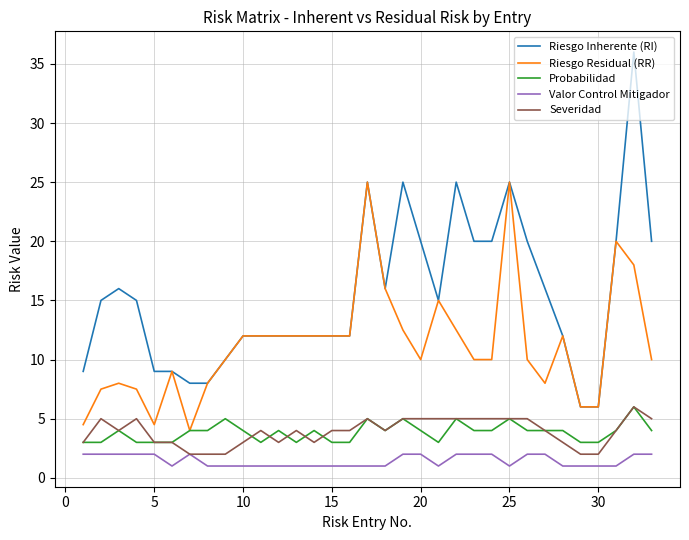

Reading left to right, extract all data points from this chart.

Riesgo Inherente (RI): 9.0	15.0	16.0	15.0	9.0	9.0	8.0	8.0	10.0	12.0	12.0	12.0	12.0	12.0	12.0	12.0	25.0	16.0	25.0	20.0	15.0	25.0	20.0	20.0	25.0	20.0	16.0	12.0	6.0	6.0	20.0	36.0	20.0
Riesgo Residual (RR): 4.5	7.5	8.0	7.5	4.5	9.0	4.0	8.0	10.0	12.0	12.0	12.0	12.0	12.0	12.0	12.0	25.0	16.0	12.5	10.0	15.0	12.5	10.0	10.0	25.0	10.0	8.0	12.0	6.0	6.0	20.0	18.0	10.0
Probabilidad: 3.0	3.0	4.0	3.0	3.0	3.0	4.0	4.0	5.0	4.0	3.0	4.0	3.0	4.0	3.0	3.0	5.0	4.0	5.0	4.0	3.0	5.0	4.0	4.0	5.0	4.0	4.0	4.0	3.0	3.0	4.0	6.0	4.0
Valor Control Mitigador: 2.0	2.0	2.0	2.0	2.0	1.0	2.0	1.0	1.0	1.0	1.0	1.0	1.0	1.0	1.0	1.0	1.0	1.0	2.0	2.0	1.0	2.0	2.0	2.0	1.0	2.0	2.0	1.0	1.0	1.0	1.0	2.0	2.0
Severidad: 3.0	5.0	4.0	5.0	3.0	3.0	2.0	2.0	2.0	3.0	4.0	3.0	4.0	3.0	4.0	4.0	5.0	4.0	5.0	5.0	5.0	5.0	5.0	5.0	5.0	5.0	4.0	3.0	2.0	2.0	4.0	6.0	5.0